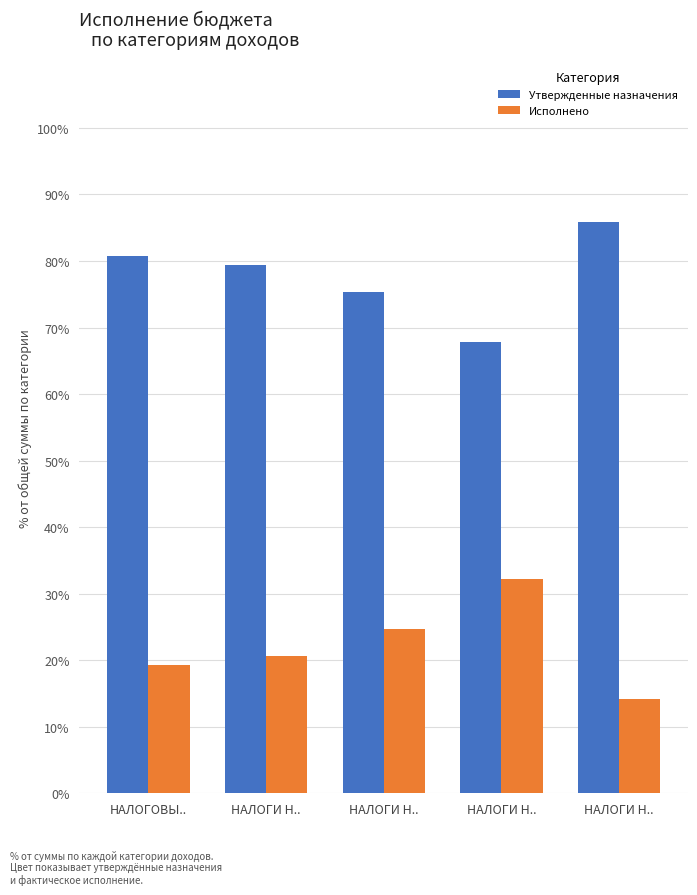

What are all the series names shown in the legend?

Утвержденные назначения, Исполнено